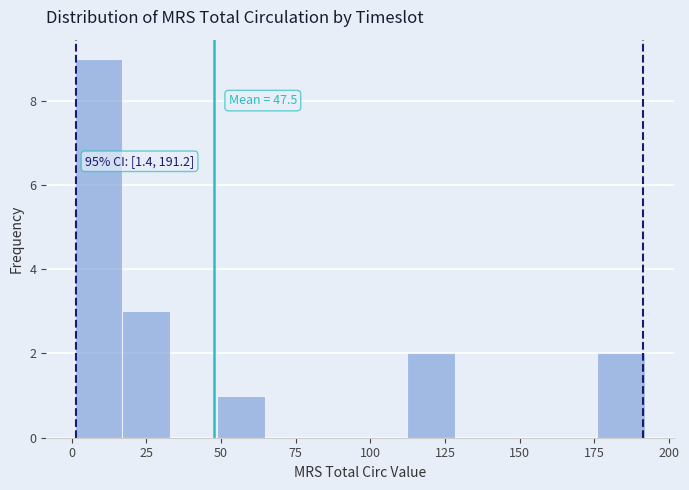

Around what value on the x-axis is the tallest bar? Give the approximate position of its centre, as read against the axis.

10